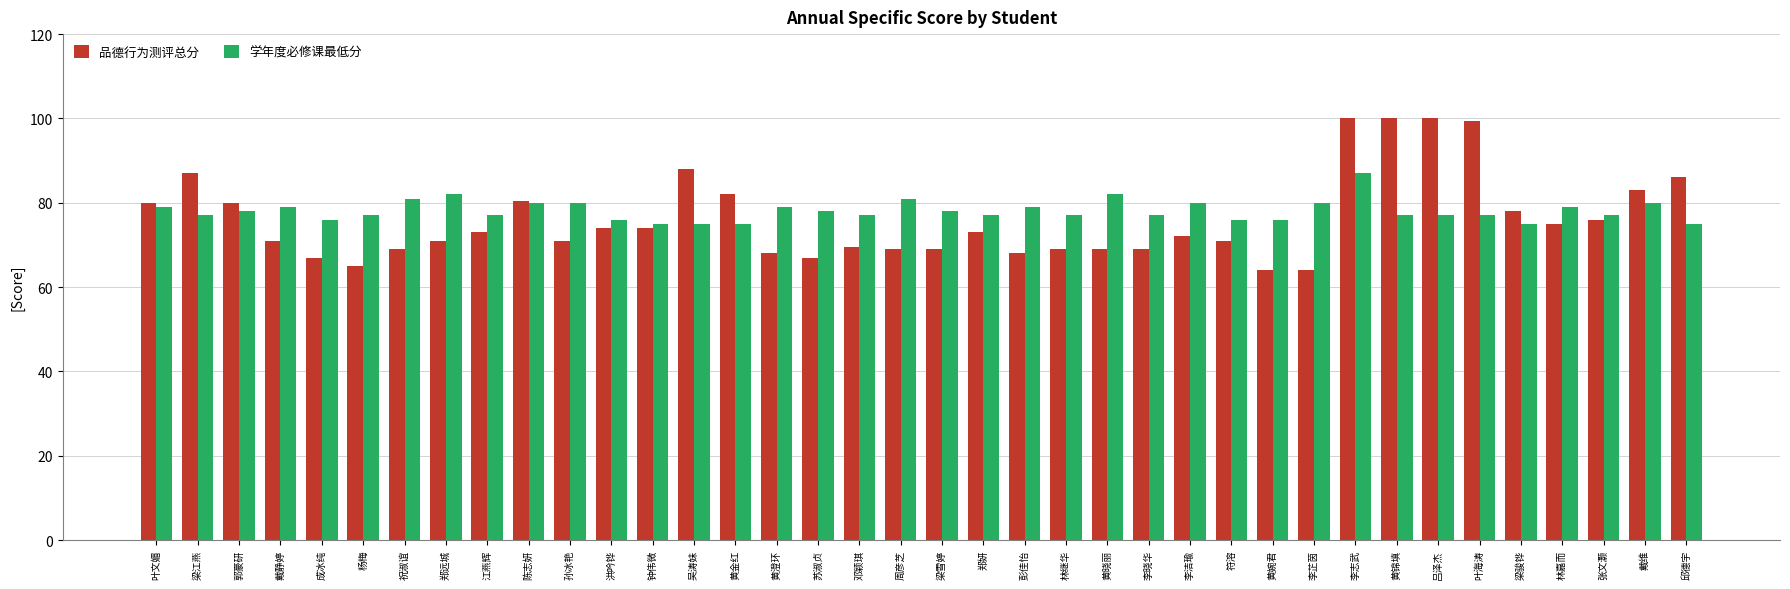

How many distinct data groups are displayed?

2